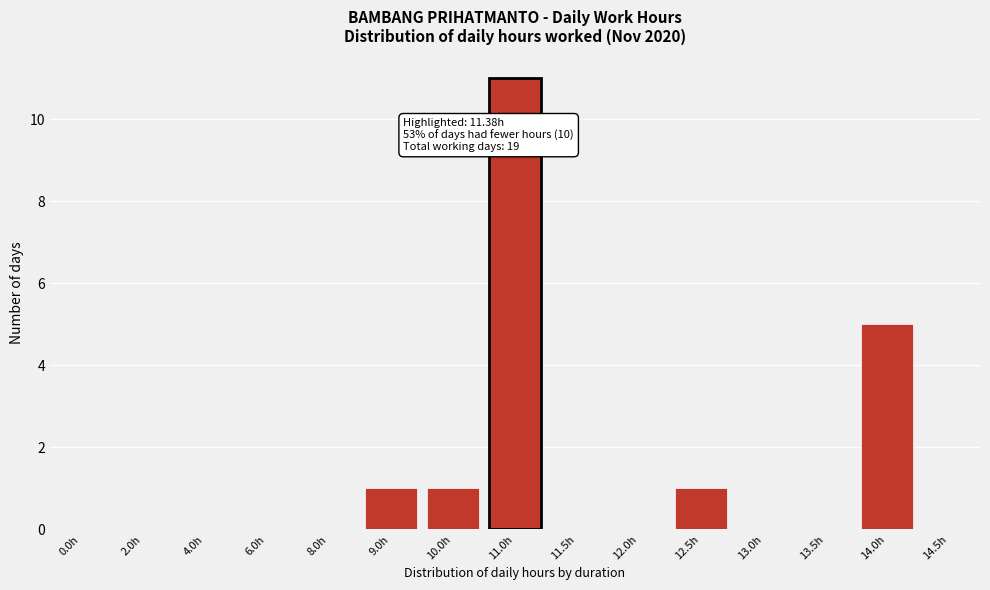

Reading left to right, what are all the values shown in this chart?

0.0h=0	2.0h=0	4.0h=0	6.0h=0	8.0h=0	9.0h=1	10.0h=1	11.0h=11	11.5h=0	12.0h=0	12.5h=1	13.0h=0	13.5h=0	14.0h=5	14.5h=0